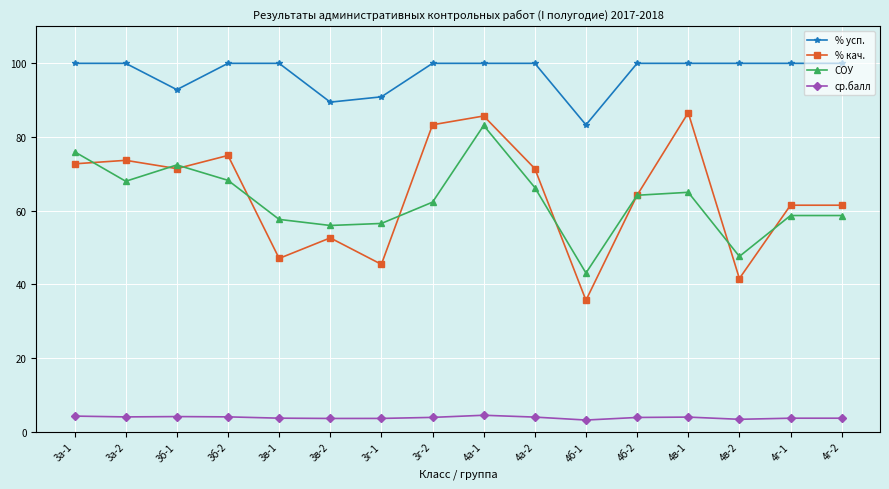

Is this an area chart (filled region under the line)?

No